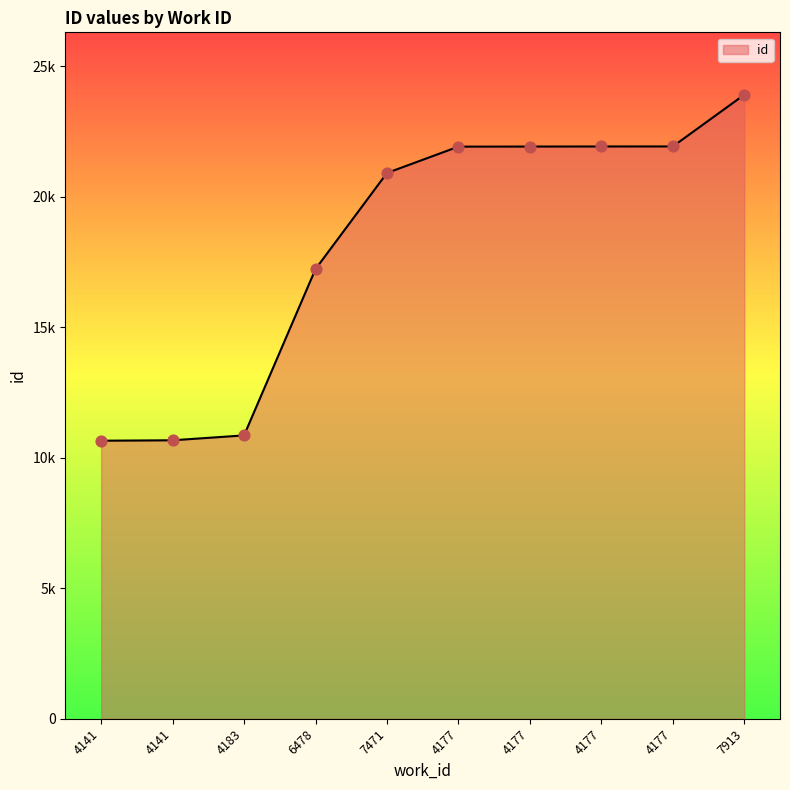

What is the ratio of the value at 7471 to the value at 6478?

1.2